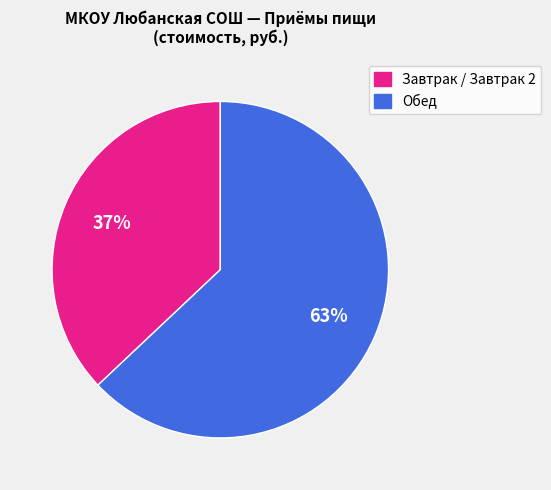

Does any single category account for the majority?

Yes